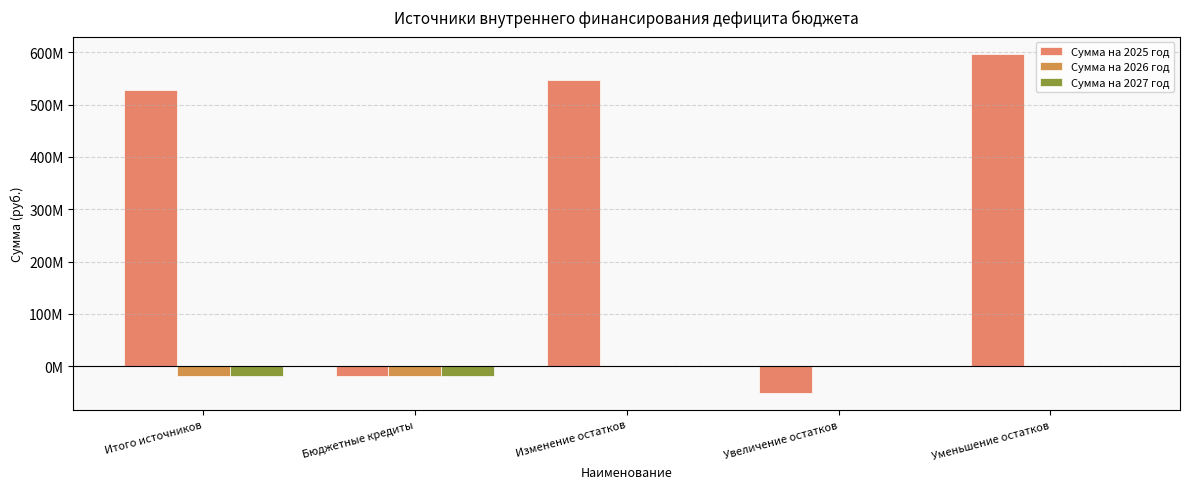

List the labels in order of Сумма на 2026 год value, largest first.

Изменение остатков, Увеличение остатков, Уменьшение остатков, Итого источников, Бюджетные кредиты